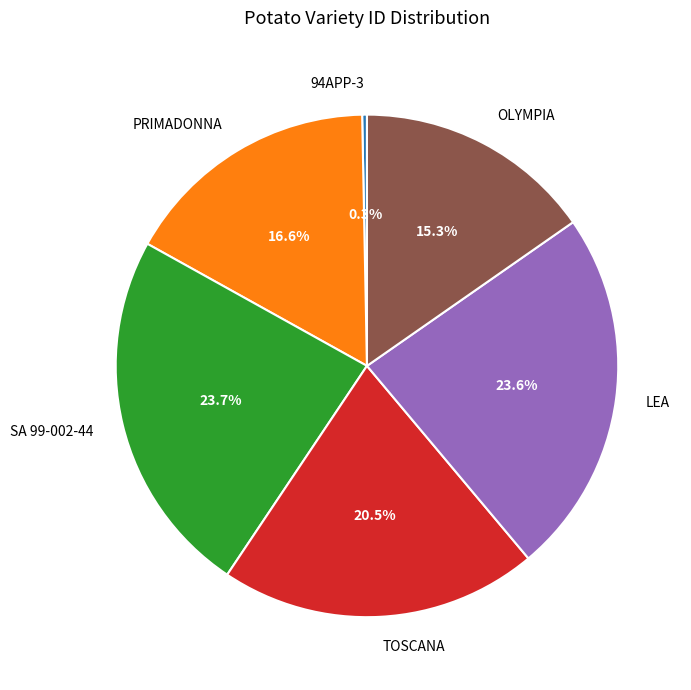

Which has a higher value, OLYMPIA or SA 99-002-44?

SA 99-002-44